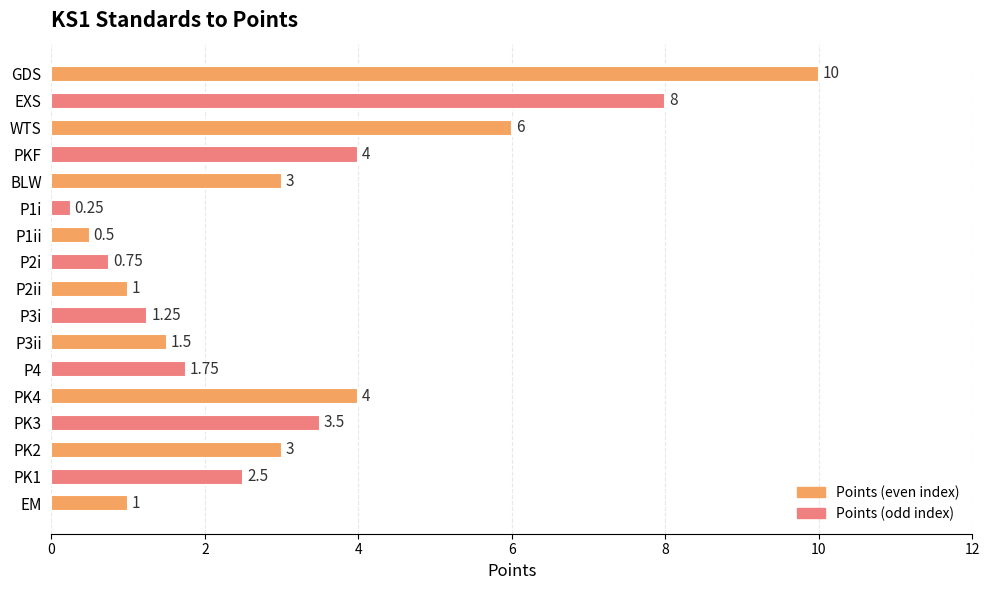

At which category does the chart reach its peak across all series?

GDS